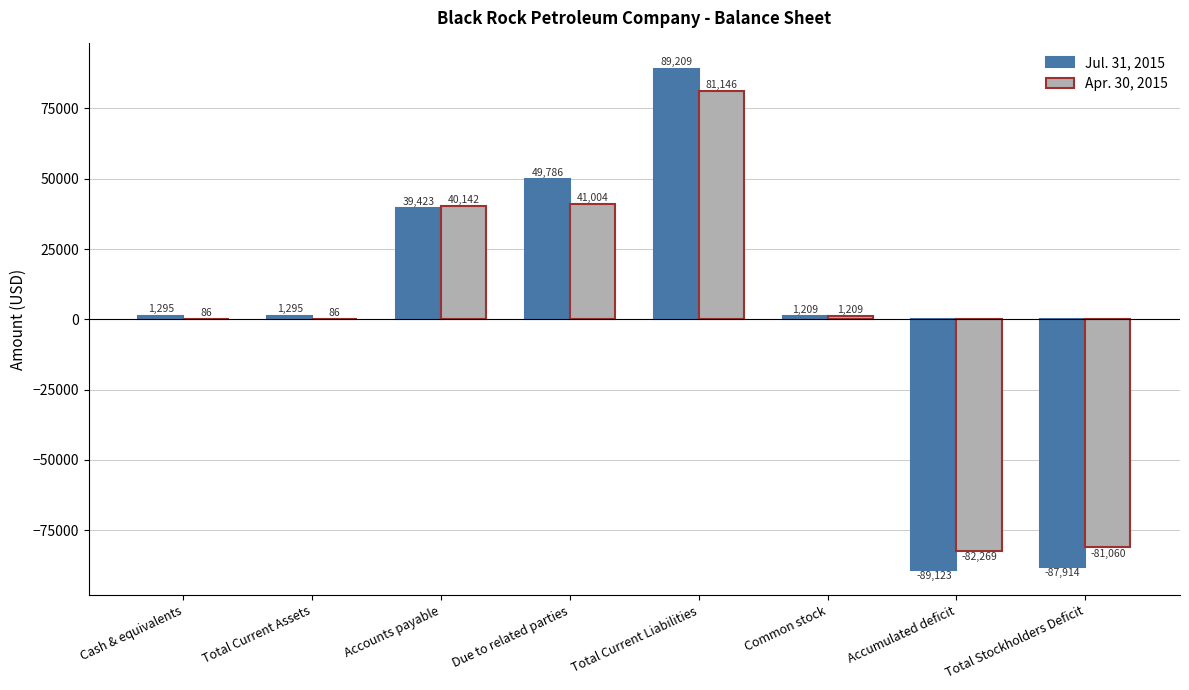

What is the average value of the Jul. 31, 2015 series?

648